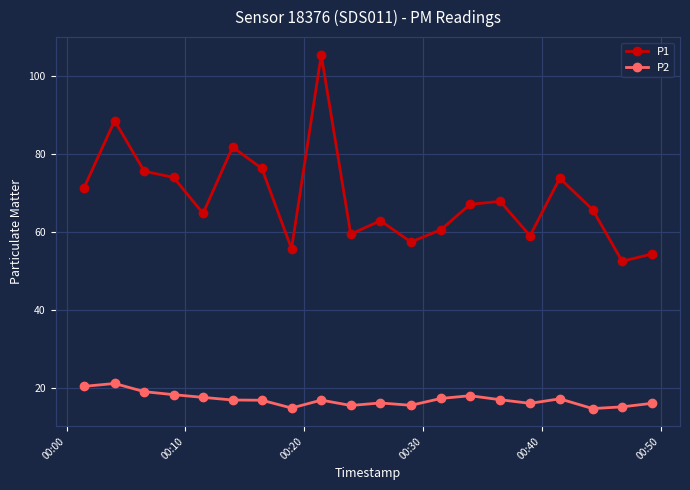

True or false: P2 and P1 cross at least once.

False